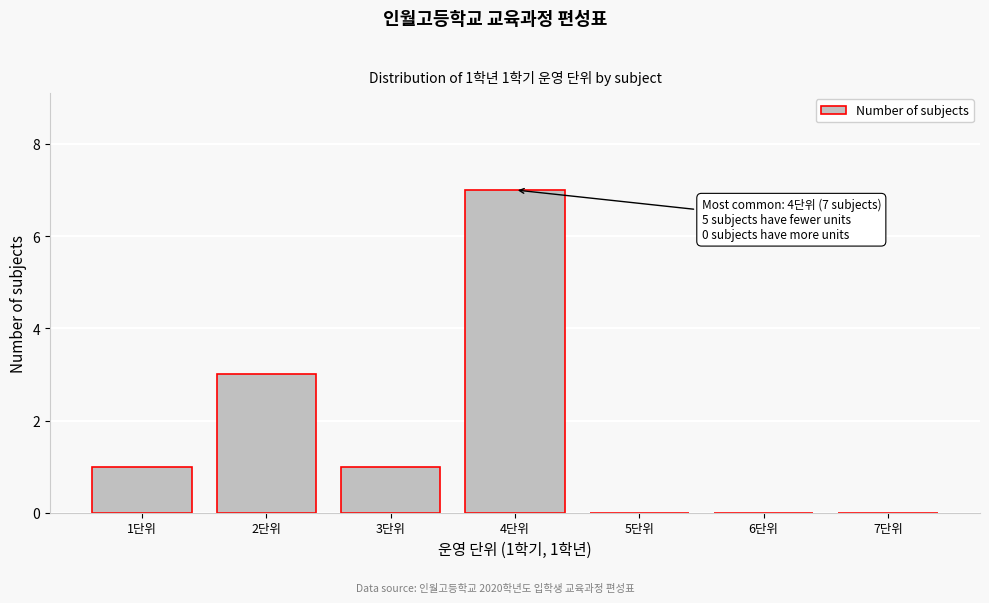

Over which range of the x-axis is the bar tallest?

3.5 to 4.5